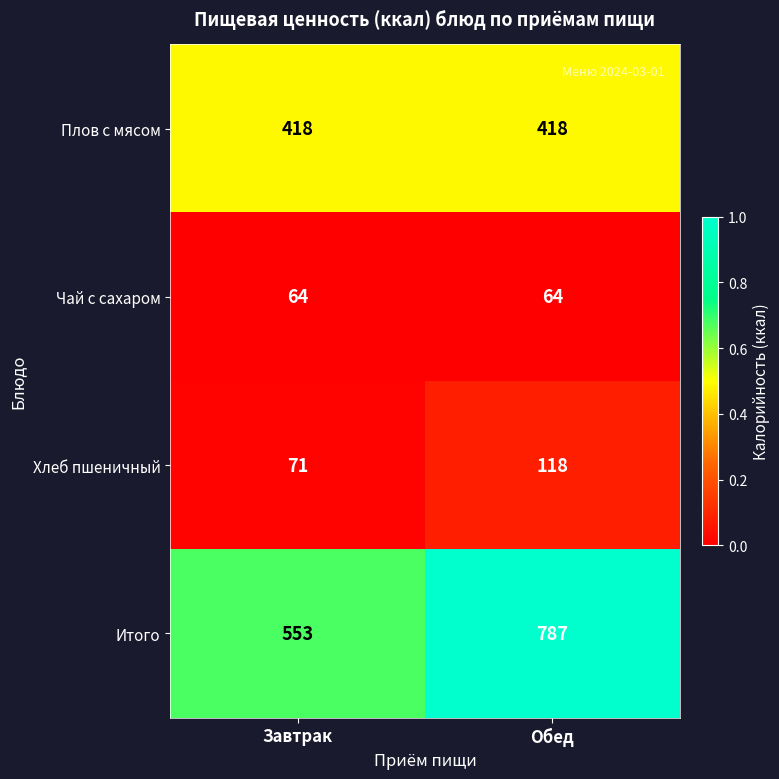

What is the approximate value of Чай с сахаром at Обед?

64